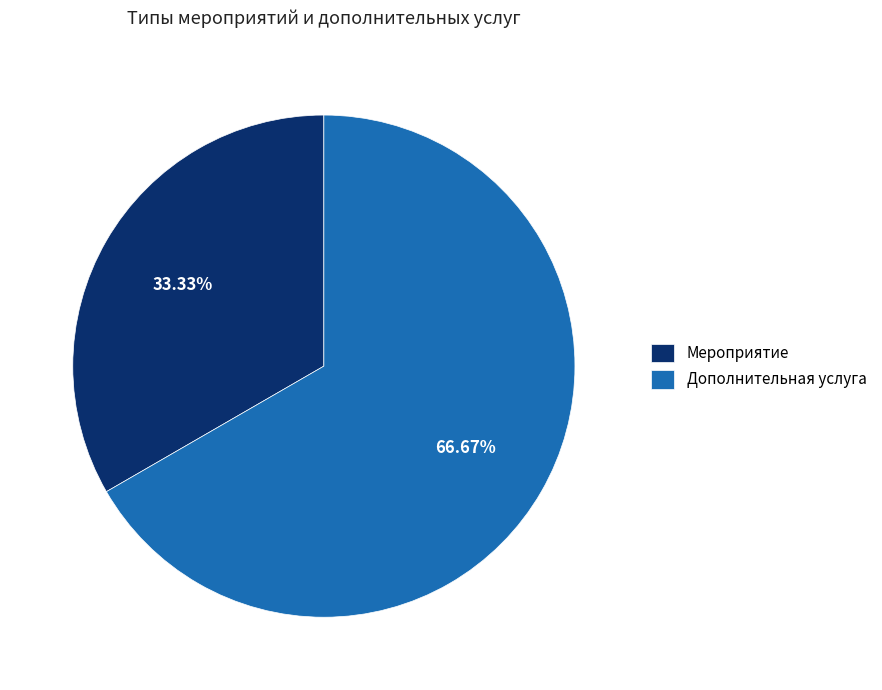

To the nearest percent, what percentage of the pie is Мероприятие?

33%